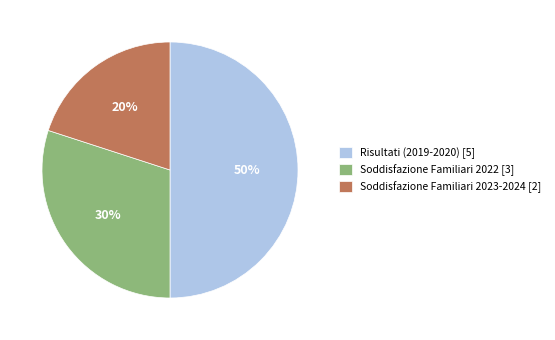

How many slices are in this pie chart?

3